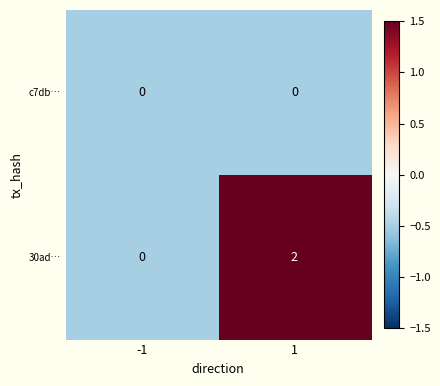

Rank the series by their maximum value, from lowest to highest.

c7db…, 30ad…